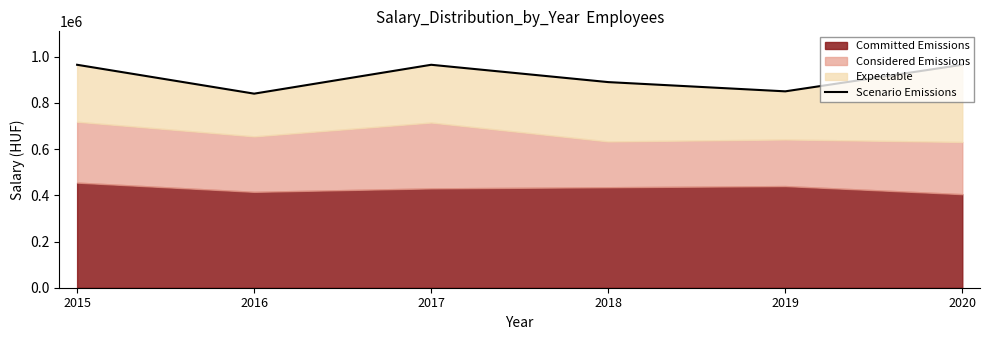

At which category does the chart reach its peak across all series?

2015